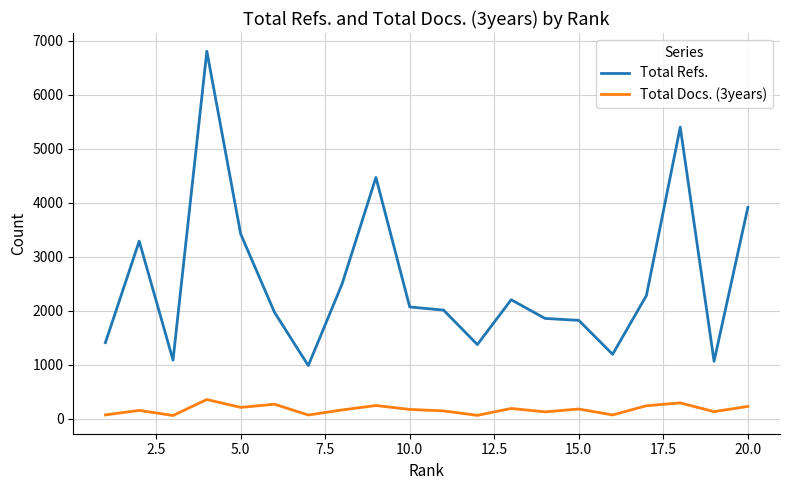

What is the difference between the maximum and minimum values in the Total Docs. (3years) series?

296